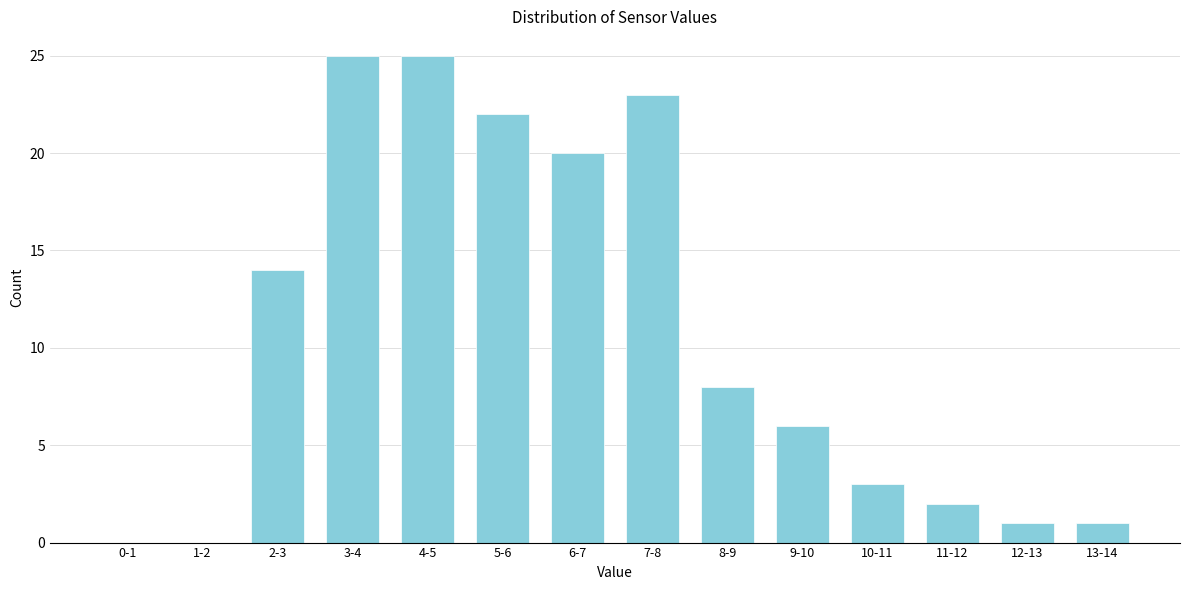

Reading left to right, what are all the values shown in this chart?

0-1=0	1-2=0	2-3=14	3-4=25	4-5=25	5-6=22	6-7=20	7-8=23	8-9=8	9-10=6	10-11=3	11-12=2	12-13=1	13-14=1